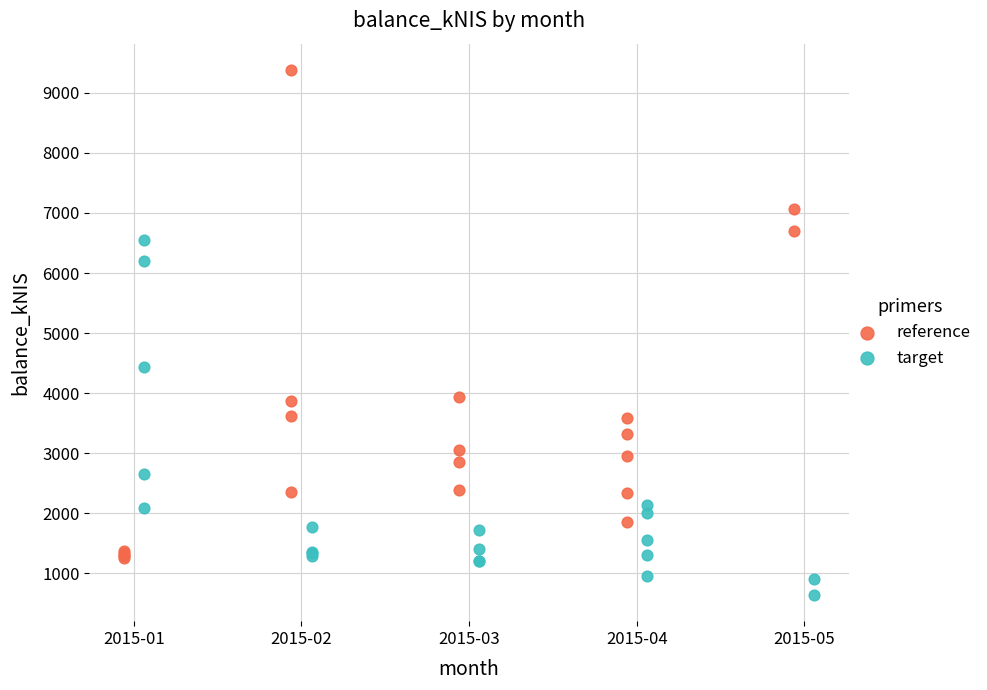

Which series contains the lowest Y value?

target